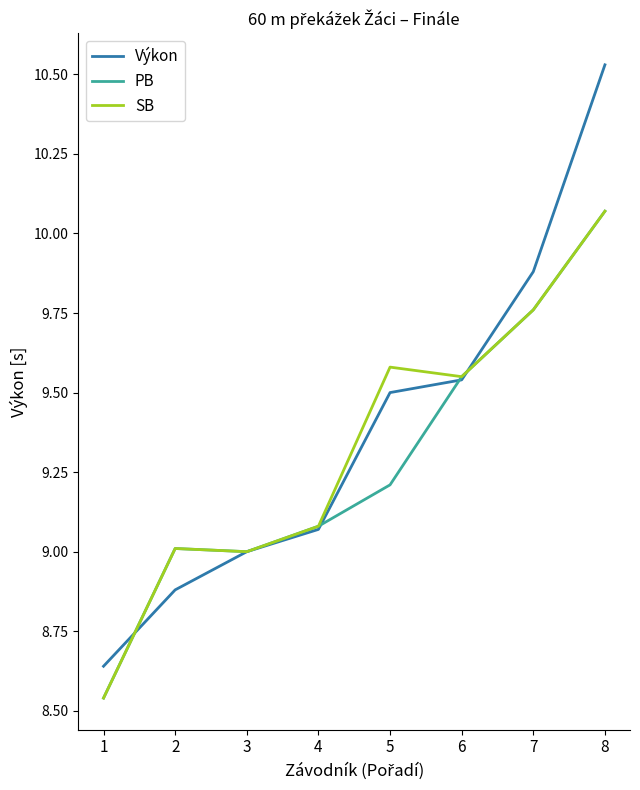

At which category does PB reach its first local valley?

3